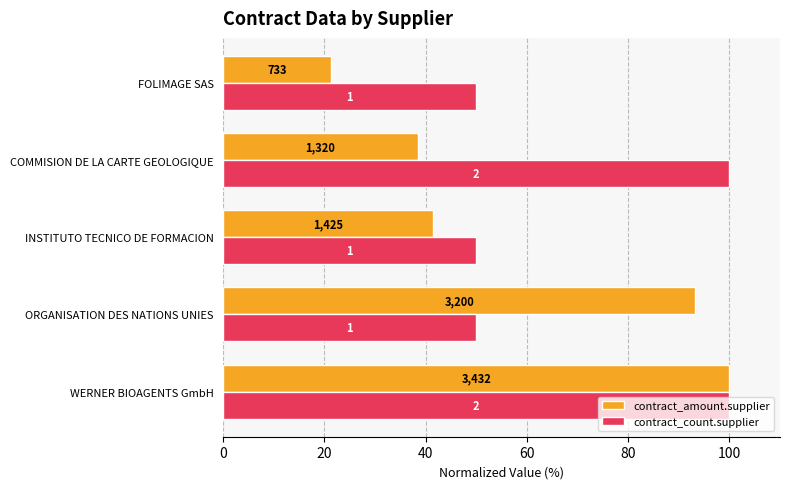

What is the value of the contract_count.supplier bar at the 4th from the left?

100.0